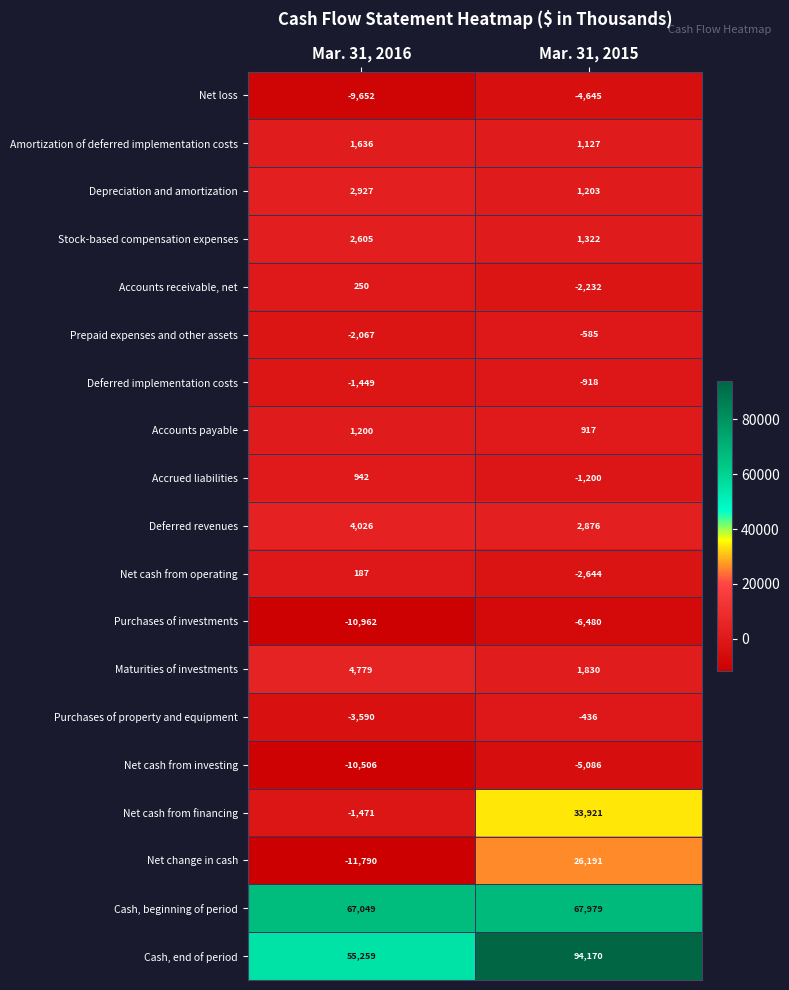

Which series changed the most between Mar. 31, 2016 and Mar. 31, 2015?

Cash, end of period